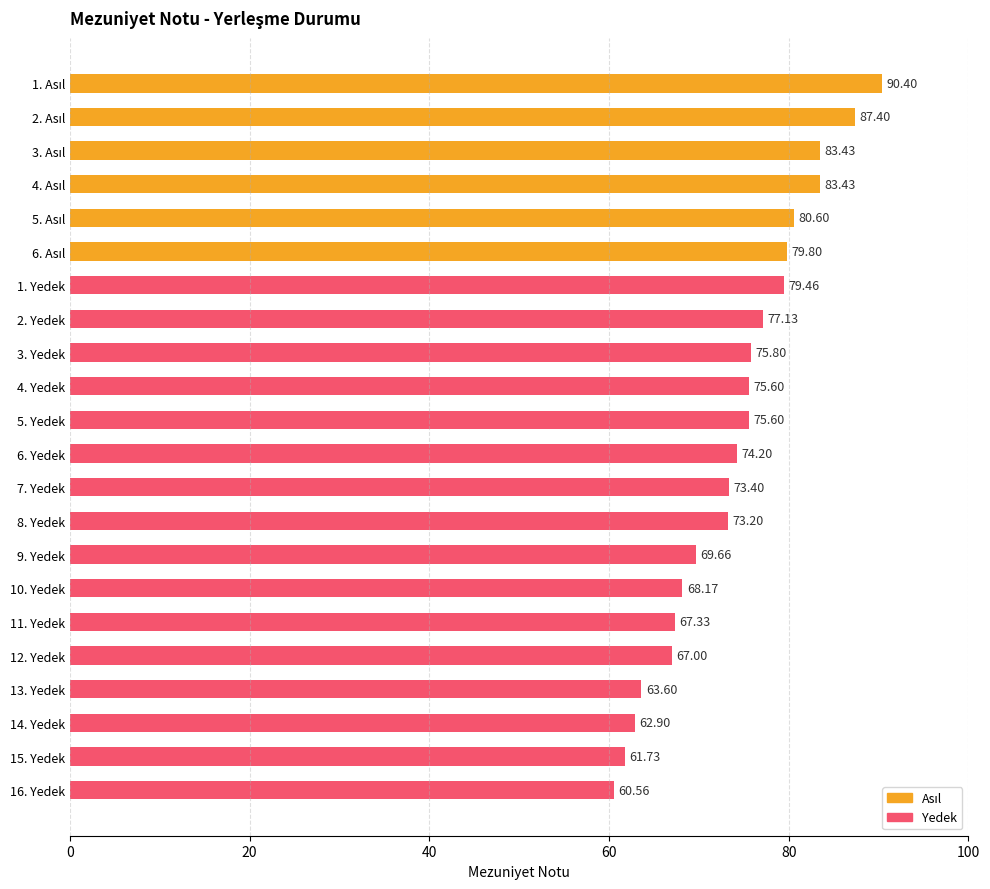

What is the sum of the values at 11. Yedek and 14. Yedek?

130.2